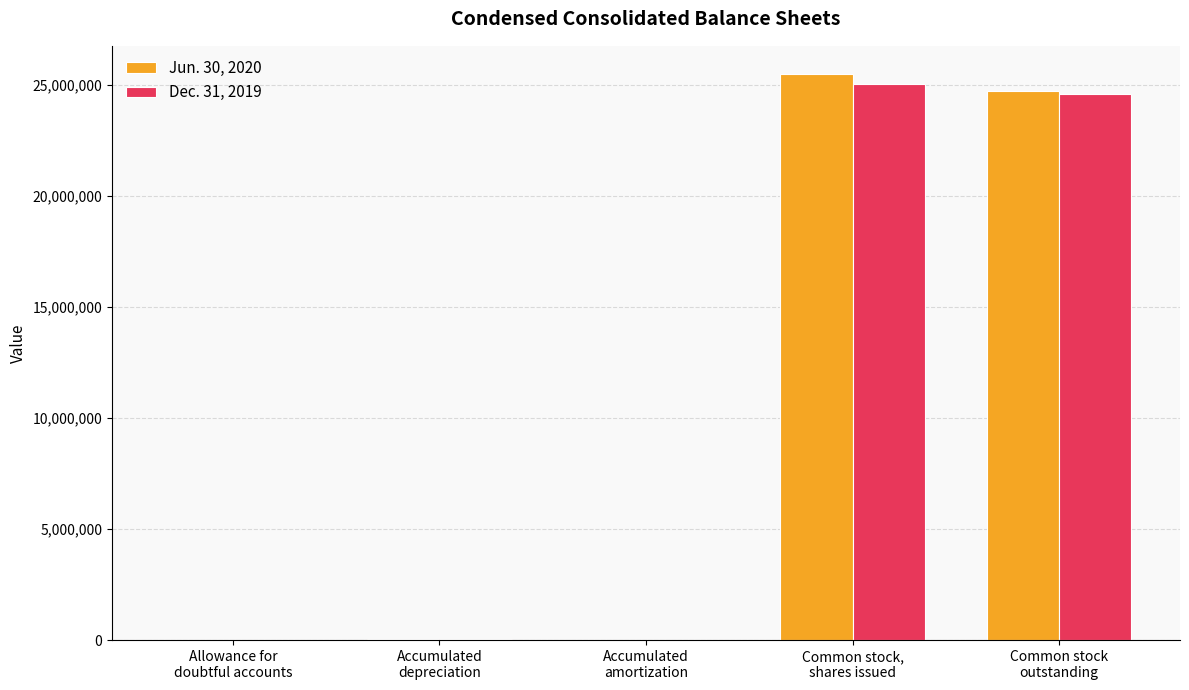

Are the bars grouped side by side (vs. stacked)?

Yes